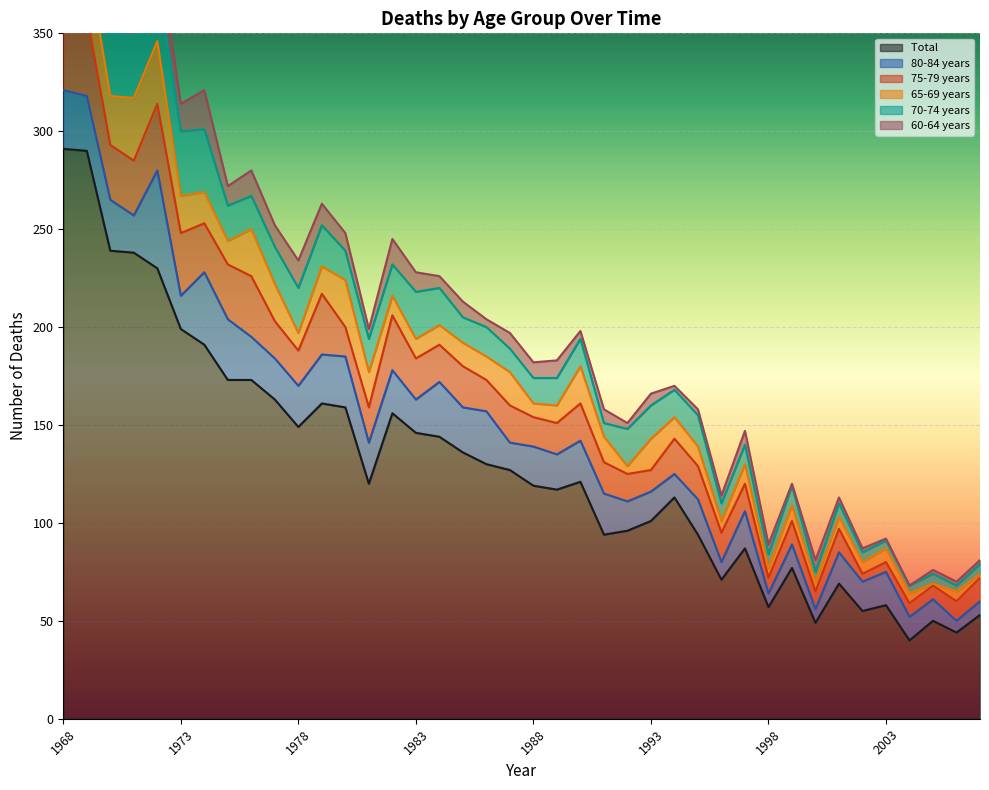

At which category does 70-74 years reach its first local peak?

1973